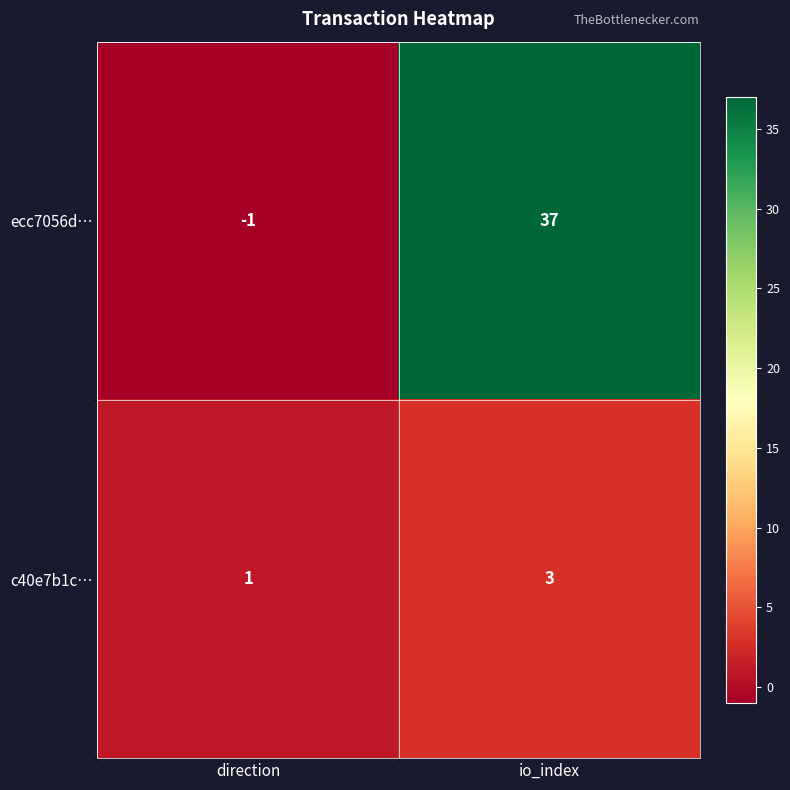

Reading right to left, list all the values displayed in this chart.

ecc7056d…: 37	-1
c40e7b1c…: 3	1